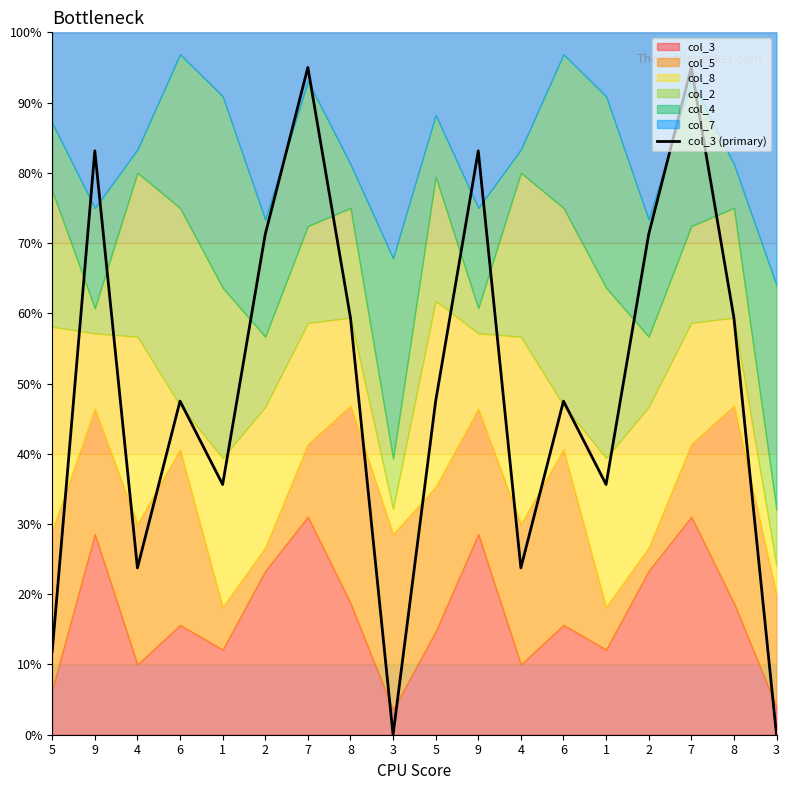

Reading left to right, extract all data points from this chart.

11.9	83.1	23.8	47.5	35.6	71.2	95.0	59.4	0.0	47.5	83.1	23.8	47.5	35.6	71.2	95.0	59.4	0.0